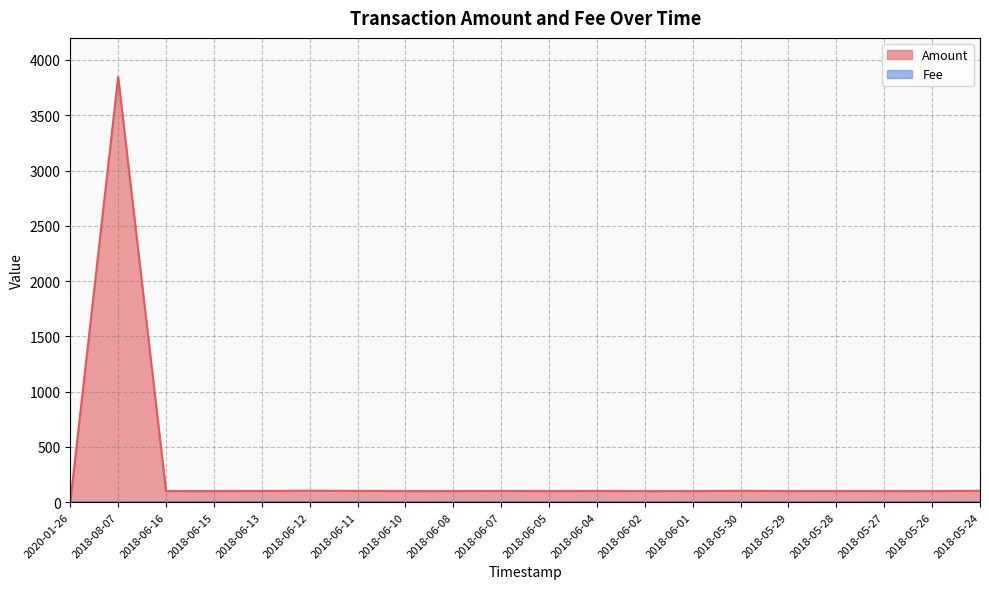

What is the spread (max minus min) of values at 2018-06-05?

99.8